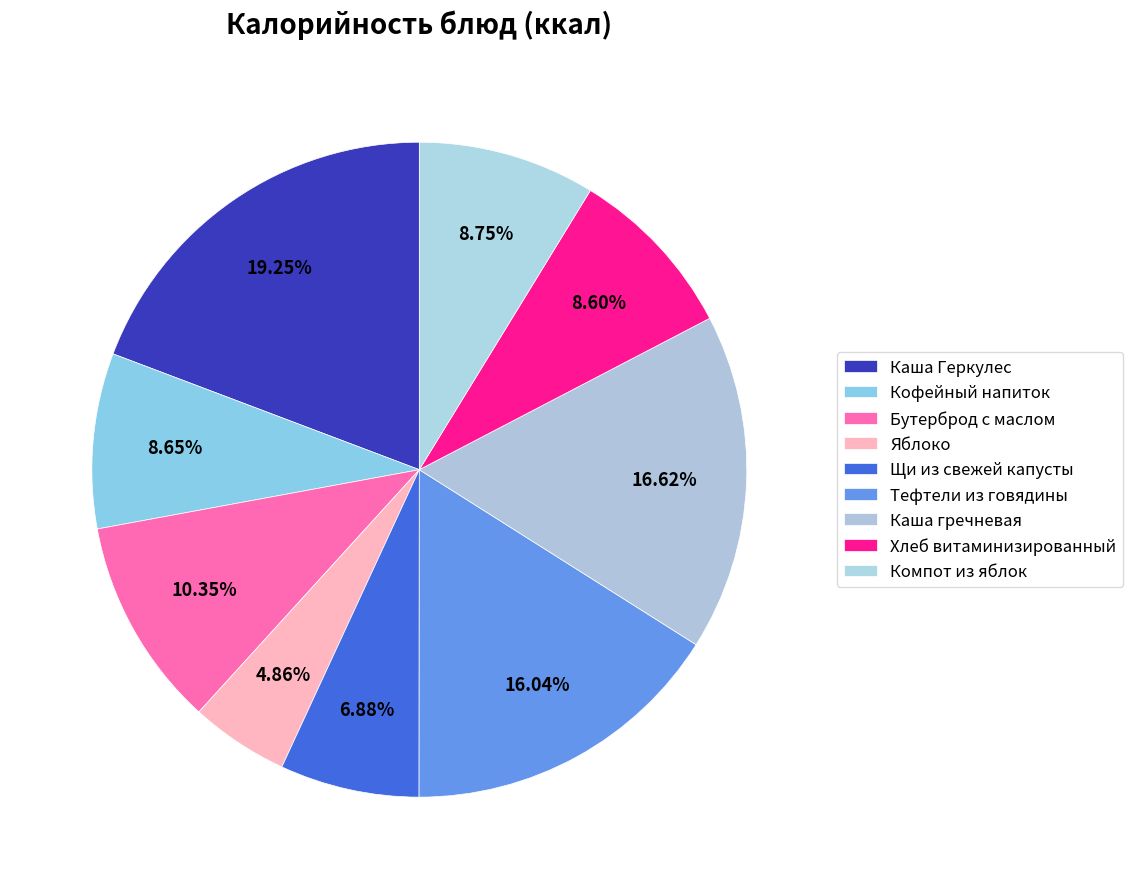

How many slices are in this pie chart?

9